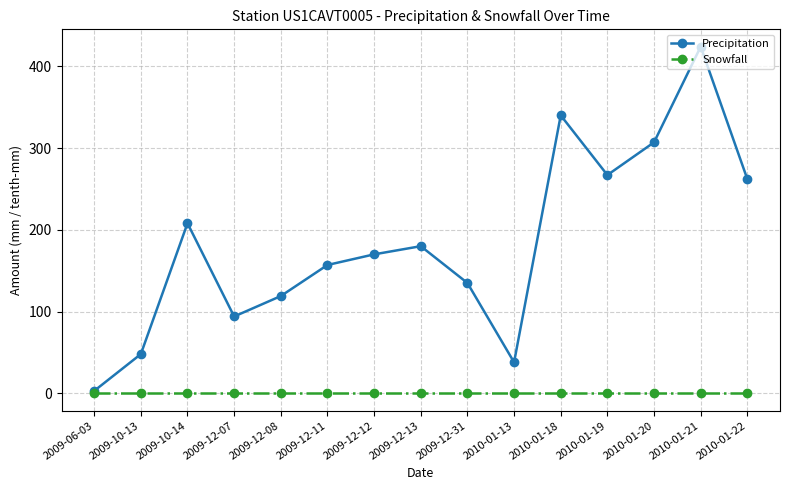

Rank the series at 2010-01-19 from lowest to highest value.

Snowfall, Precipitation